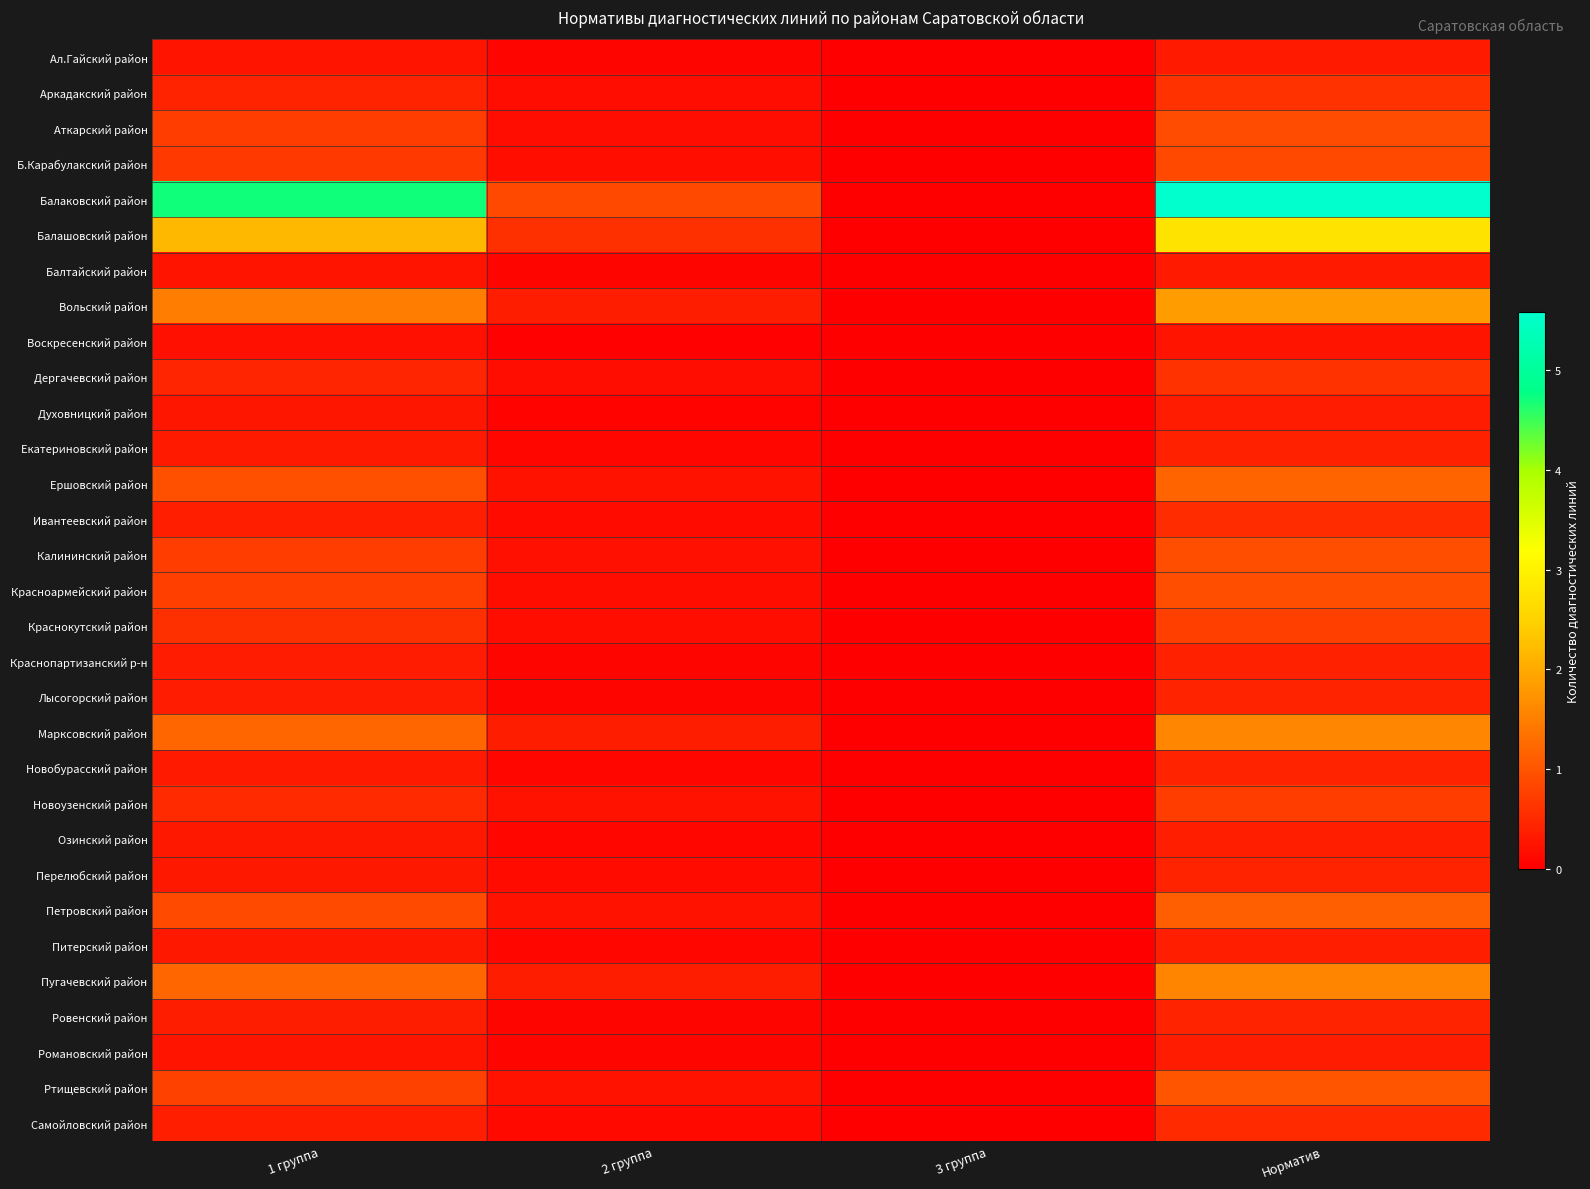

Reading left to right, what are all the values shown in this chart?

Ал.Гайский район: 1 группа=0.3	2 группа=0.1	3 группа=0.0	Норматив=0.3
Аркадакский район: 1 группа=0.4	2 группа=0.2	3 группа=0.0	Норматив=0.6
Аткарский район: 1 группа=0.7	2 группа=0.2	3 группа=0.0	Норматив=0.9
Б.Карабулакский район: 1 группа=0.7	2 группа=0.2	3 группа=0.0	Норматив=0.9
Балаковский район: 1 группа=4.7	2 группа=0.9	3 группа=0.0	Норматив=5.6
Балашовский район: 1 группа=2.2	2 группа=0.6	3 группа=0.0	Норматив=2.8
Балтайский район: 1 группа=0.3	2 группа=0.1	3 группа=0.0	Норматив=0.3
Вольский район: 1 группа=1.5	2 группа=0.4	3 группа=0.0	Норматив=1.8
Воскресенский район: 1 группа=0.2	2 группа=0.0	3 группа=0.0	Норматив=0.2
Дергачевский район: 1 группа=0.4	2 группа=0.2	3 группа=0.0	Норматив=0.6
Духовницкий район: 1 группа=0.3	2 группа=0.1	3 группа=0.0	Норматив=0.3
Екатериновский район: 1 группа=0.3	2 группа=0.1	3 группа=0.0	Норматив=0.4
Ершовский район: 1 группа=1.0	2 группа=0.2	3 группа=0.0	Норматив=1.2
Ивантеевский район: 1 группа=0.4	2 группа=0.2	3 группа=0.0	Норматив=0.5
Калининский район: 1 группа=0.7	2 группа=0.2	3 группа=0.0	Норматив=0.9
Красноармейский район: 1 группа=0.8	2 группа=0.2	3 группа=0.0	Норматив=0.9
Краснокутский район: 1 группа=0.6	2 группа=0.2	3 группа=0.0	Норматив=0.8
Краснопартизанский р-н: 1 группа=0.3	2 группа=0.1	3 группа=0.0	Норматив=0.4
Лысогорский район: 1 группа=0.3	2 группа=0.1	3 группа=0.0	Норматив=0.4
Марксовский район: 1 группа=1.2	2 группа=0.4	3 группа=0.0	Норматив=1.6
Новобурасский район: 1 группа=0.3	2 группа=0.1	3 группа=0.0	Норматив=0.4
Новоузенский район: 1 группа=0.5	2 группа=0.2	3 группа=0.0	Норматив=0.7
Озинский район: 1 группа=0.3	2 группа=0.1	3 группа=0.0	Норматив=0.4
Перелюбский район: 1 группа=0.3	2 группа=0.1	3 группа=0.0	Норматив=0.4
Петровский район: 1 группа=0.9	2 группа=0.2	3 группа=0.0	Норматив=1.1
Питерский район: 1 группа=0.3	2 группа=0.1	3 группа=0.0	Норматив=0.4
Пугачевский район: 1 группа=1.2	2 группа=0.4	3 группа=0.0	Норматив=1.6
Ровенский район: 1 группа=0.4	2 группа=0.1	3 группа=0.0	Норматив=0.4
Романовский район: 1 группа=0.3	2 группа=0.1	3 группа=0.0	Норматив=0.3
Ртищевский район: 1 группа=0.8	2 группа=0.2	3 группа=0.0	Норматив=1.0
Самойловский район: 1 группа=0.4	2 группа=0.1	3 группа=0.0	Норматив=0.5